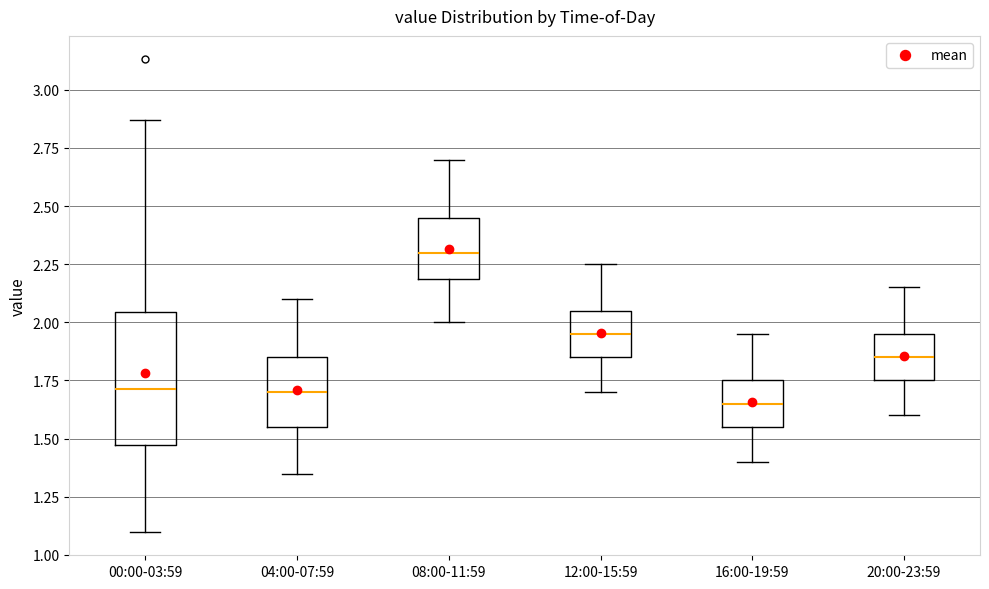

Which box has the lowest median line?

16:00-19:59